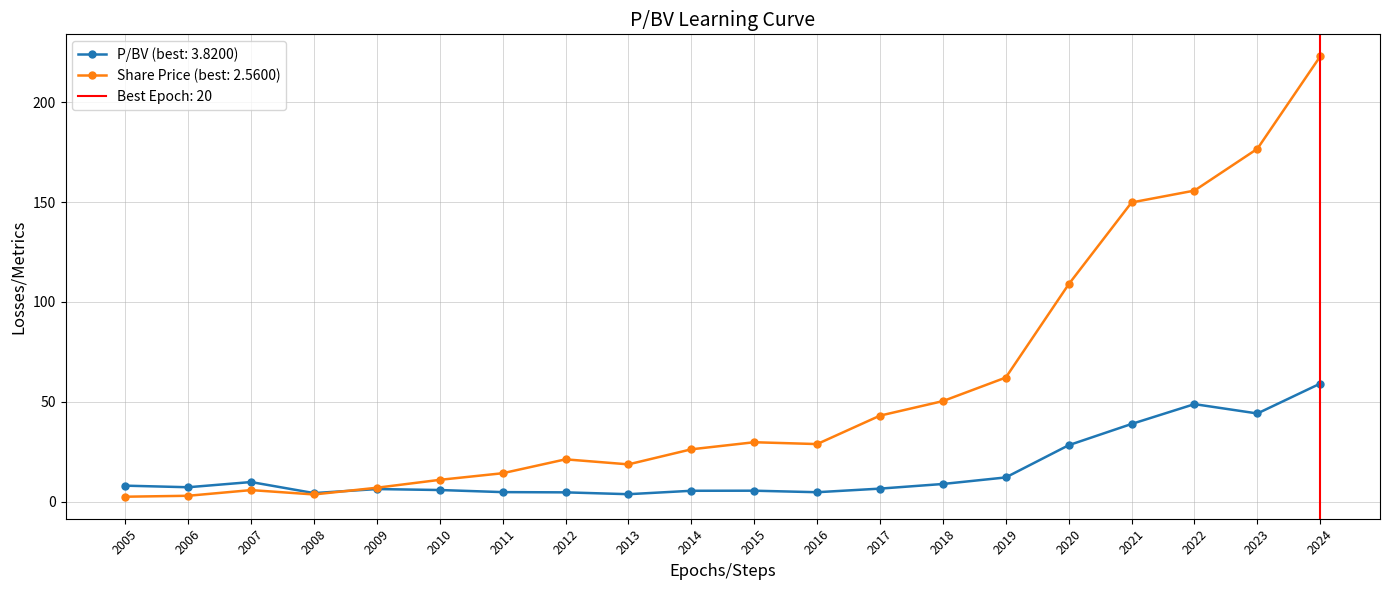

How many categories are shown in the chart?

20